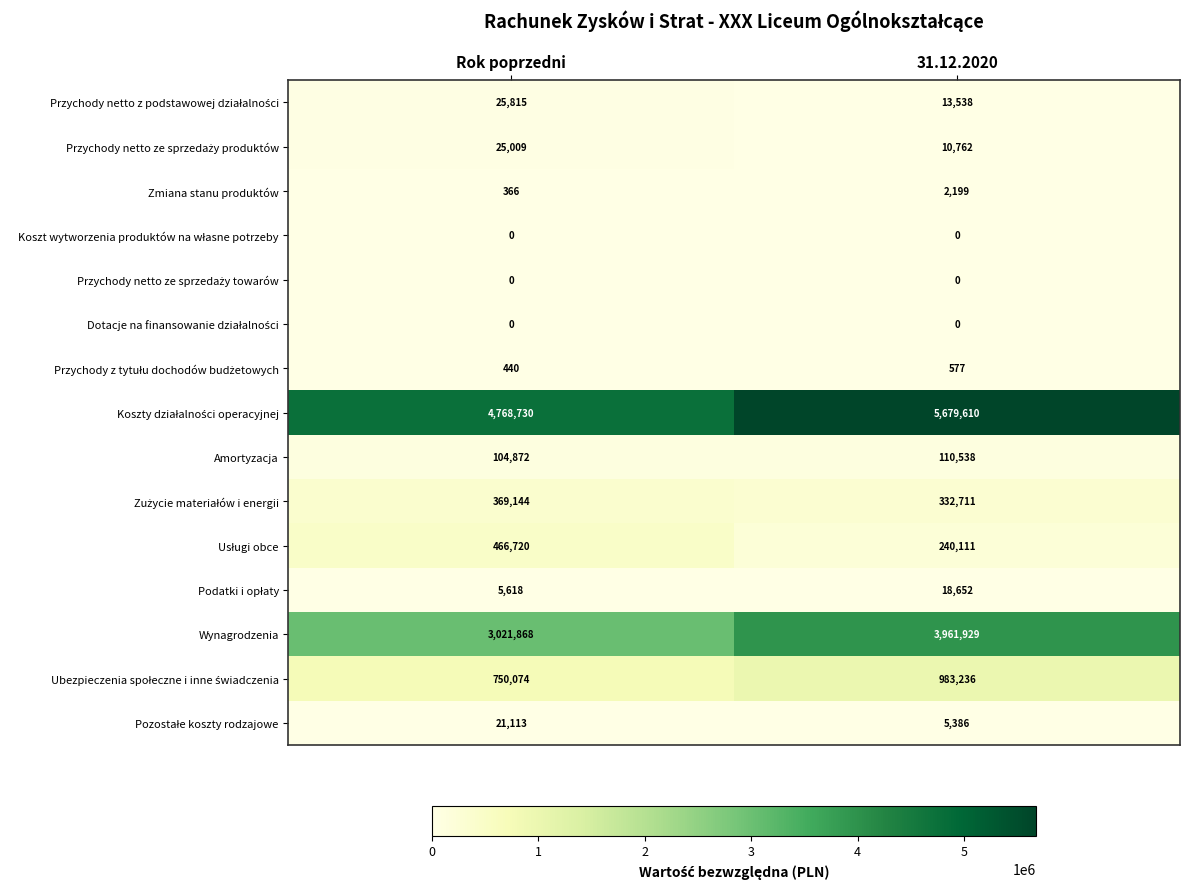

What is the total value across all series at 31.12.2020?

11359249